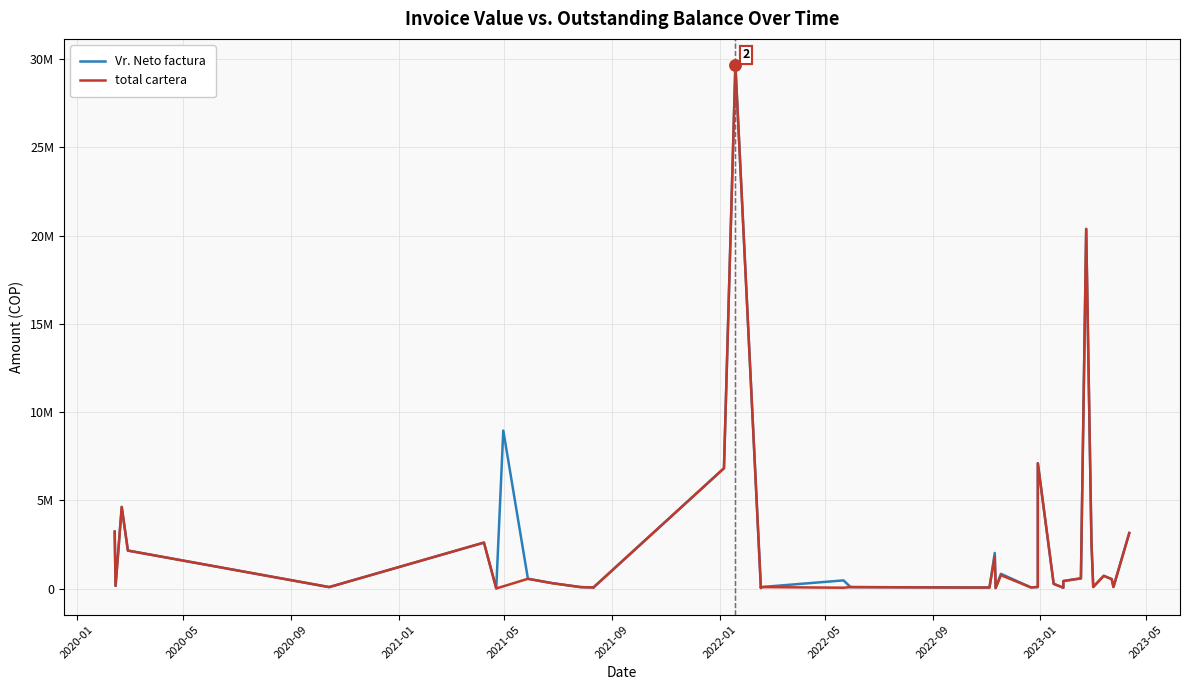

Does the chart have visible grid lines?

Yes